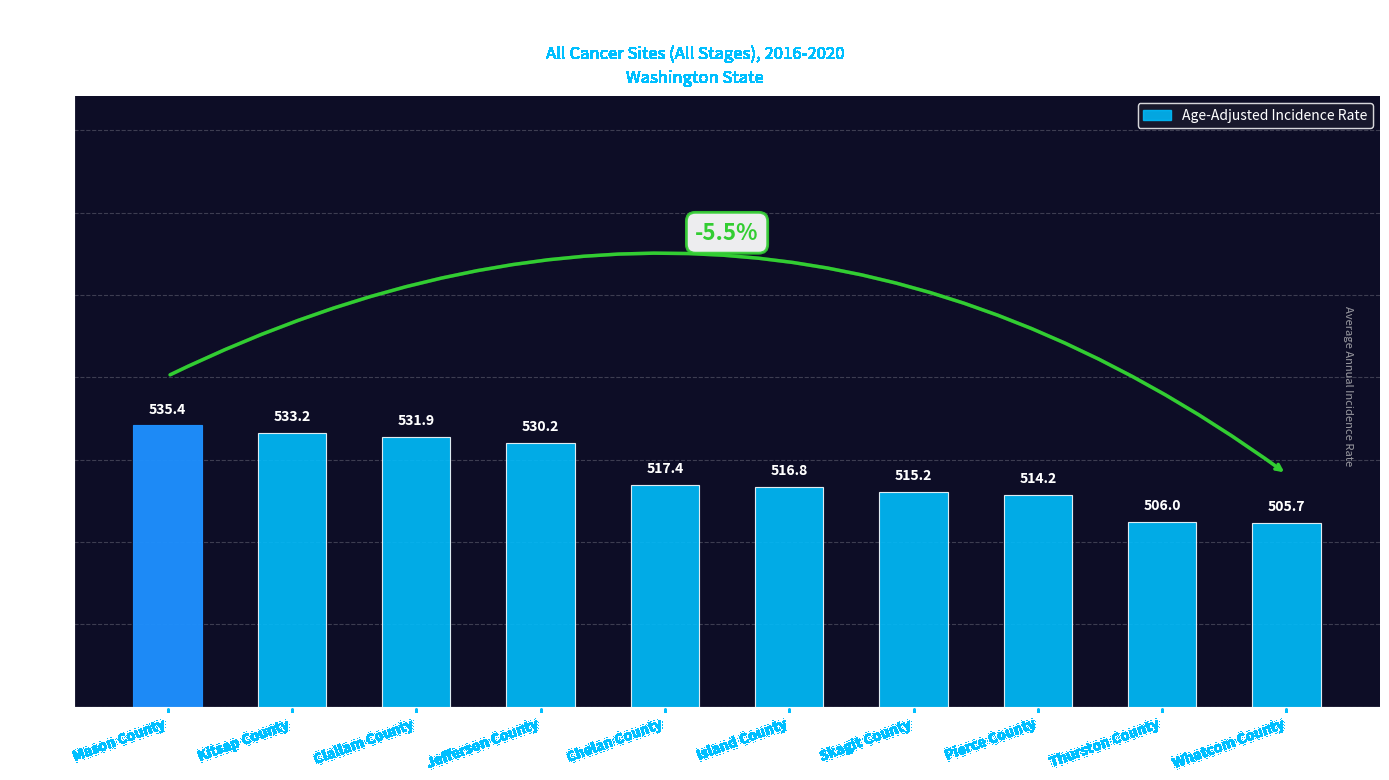

Approximately how many times larger is the value at Whatcom County compared to Chelan County?

1.0